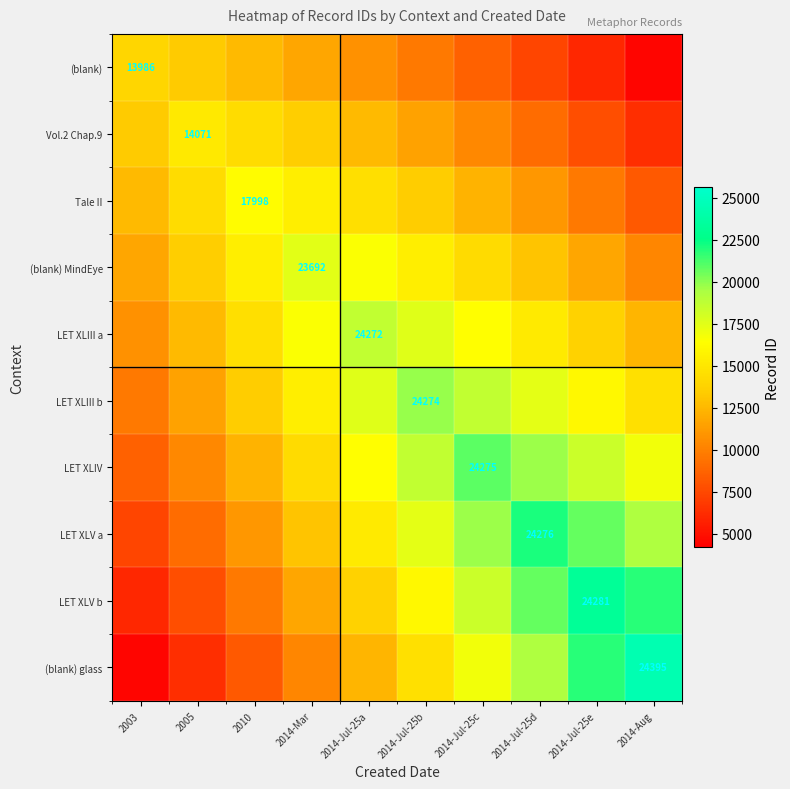

Between 2010 and 2014-Jul-25a, which series saw the biggest shift?

LET XLIII a